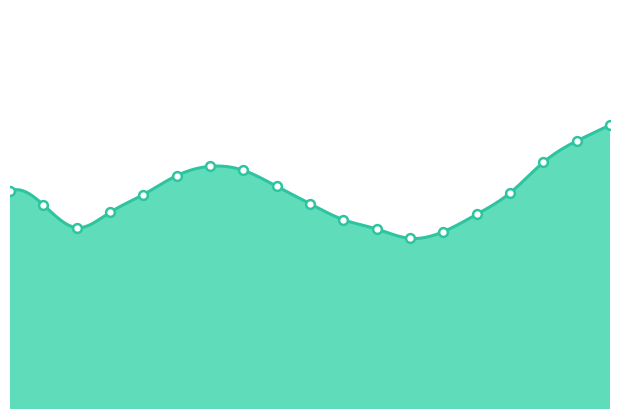

What is the ratio of the value at 07:00 to the value at 04:00?

1.0